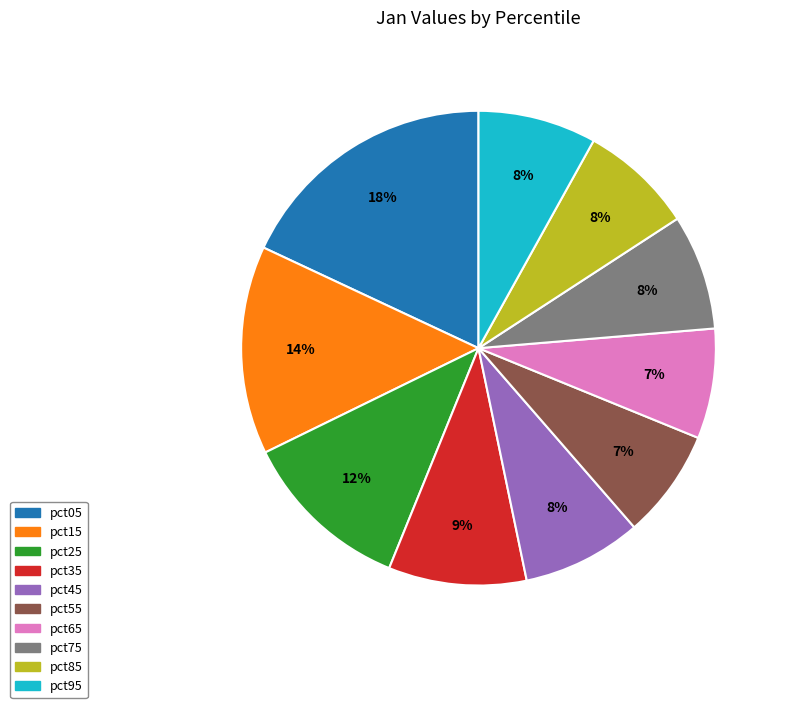

What percentage is the pct35 slice, to the nearest percent?

9%